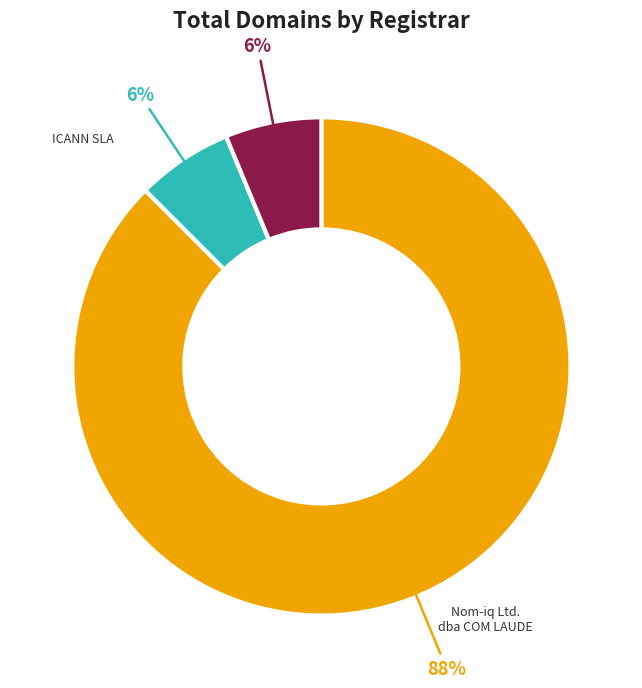

Is there any slice that represents more than half of the pie?

Yes